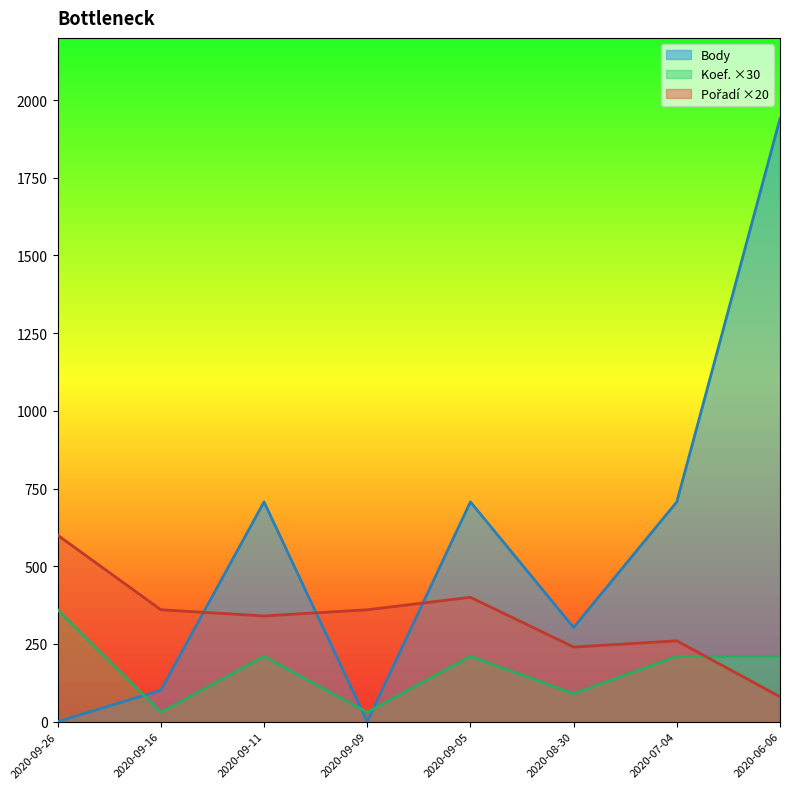

Where is Body nearest to the value 970?

2020-09-11